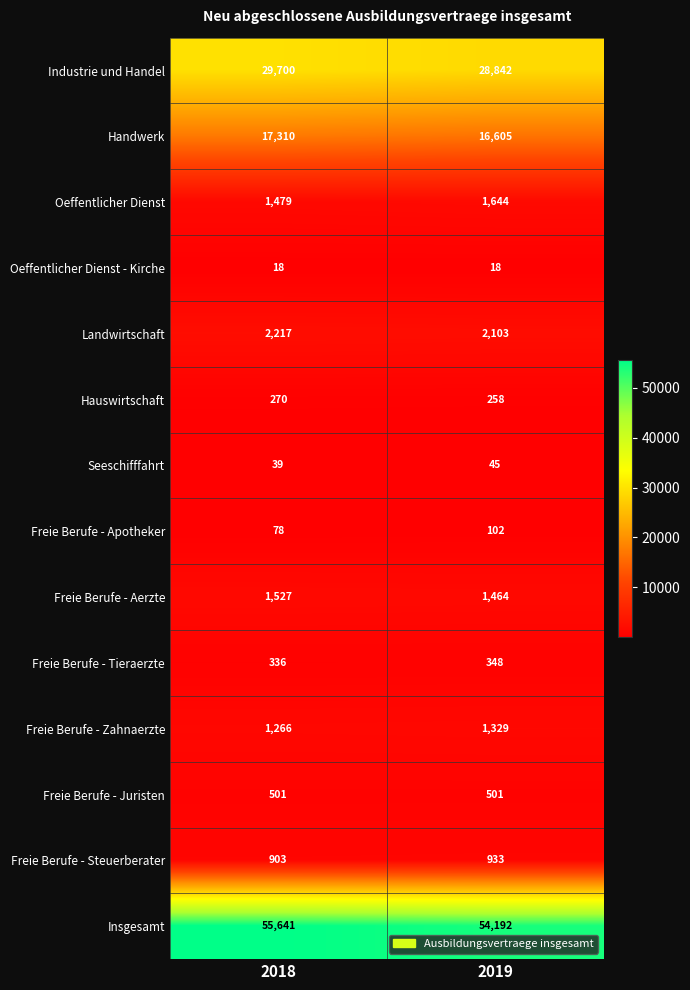

Which category has the highest value in the Freie Berufe - Aerzte series?

2018